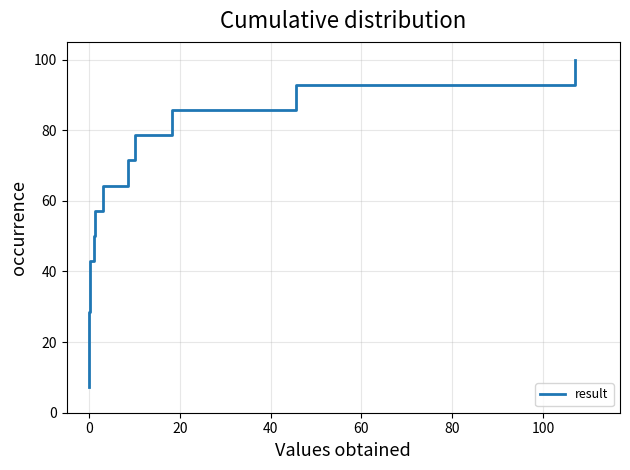

What is the greatest value displayed?

100.0